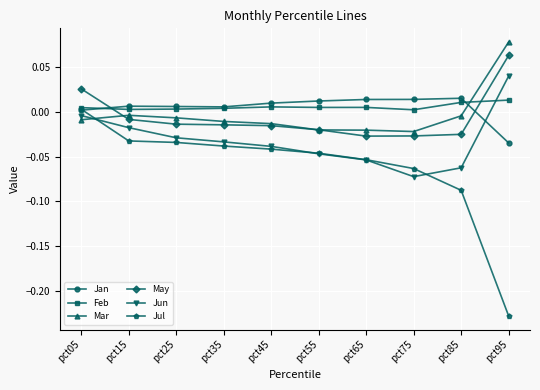

True or false: Mar has a value of -0.0 at pct05.

True